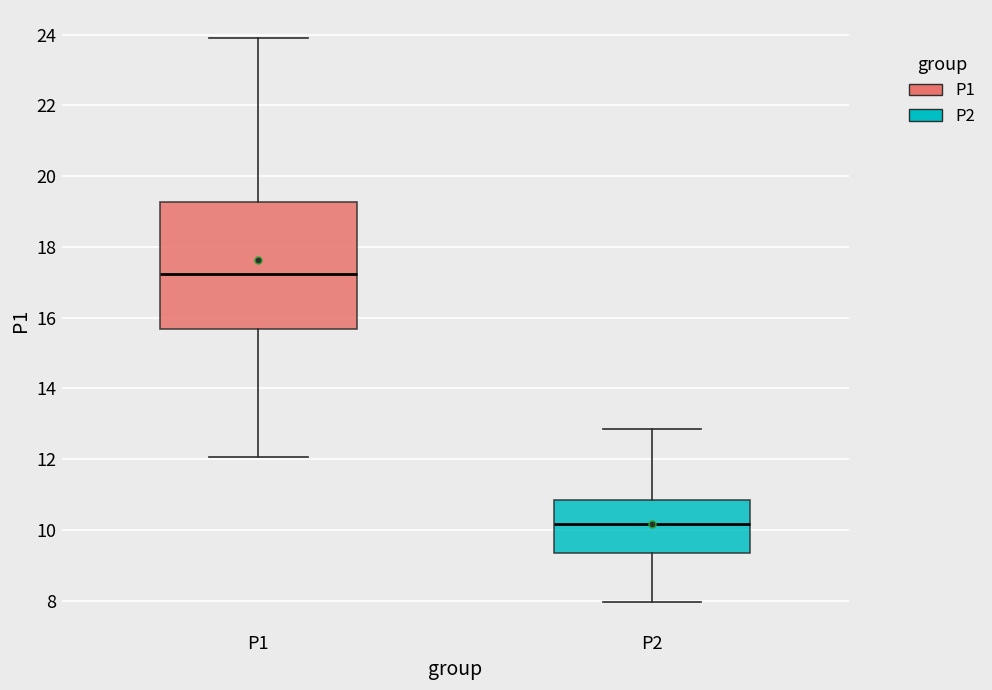

Which box is the tallest, from its lower edge to its upper edge?

P1